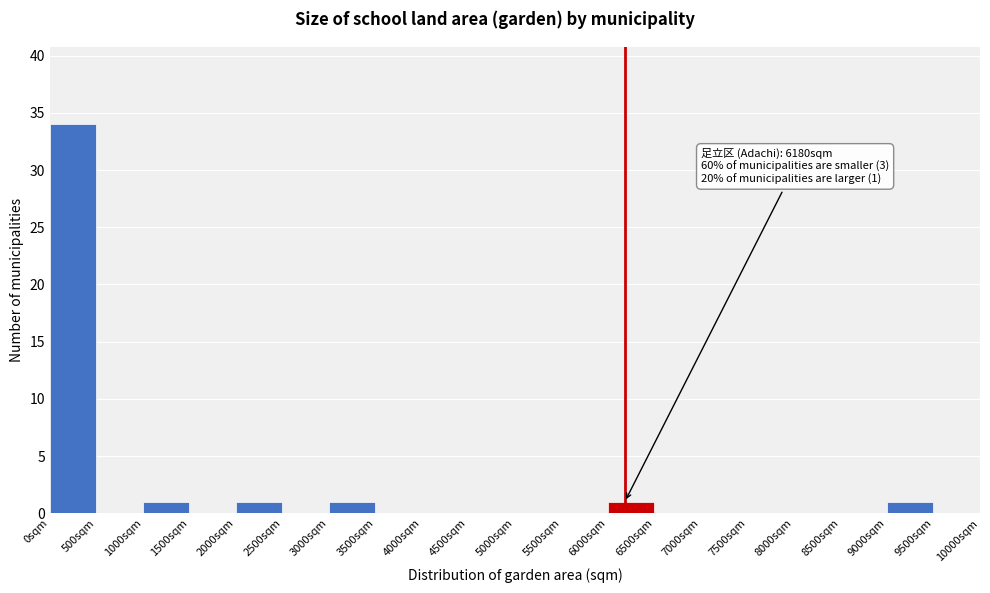

Which range on the x-axis has the tallest bar?

0 to 500